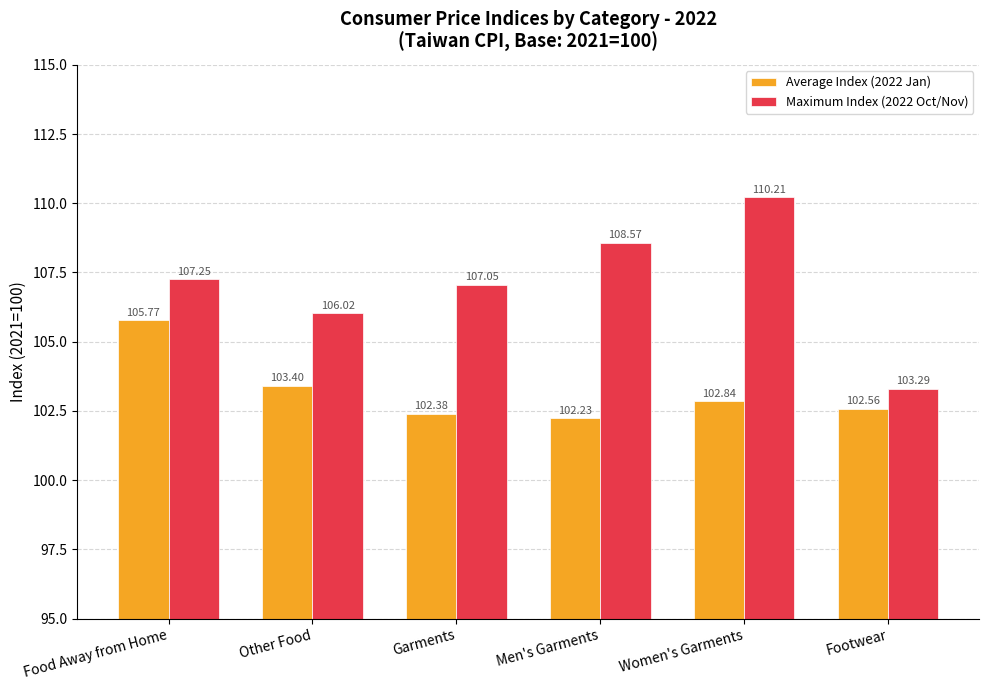

Does the chart contain stacked bars?

No